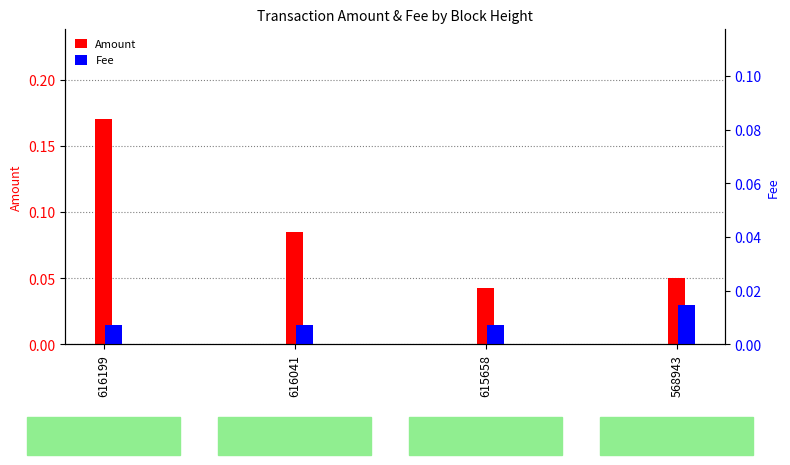

The Fee series shows 0.0 at 615658. True or false?

True